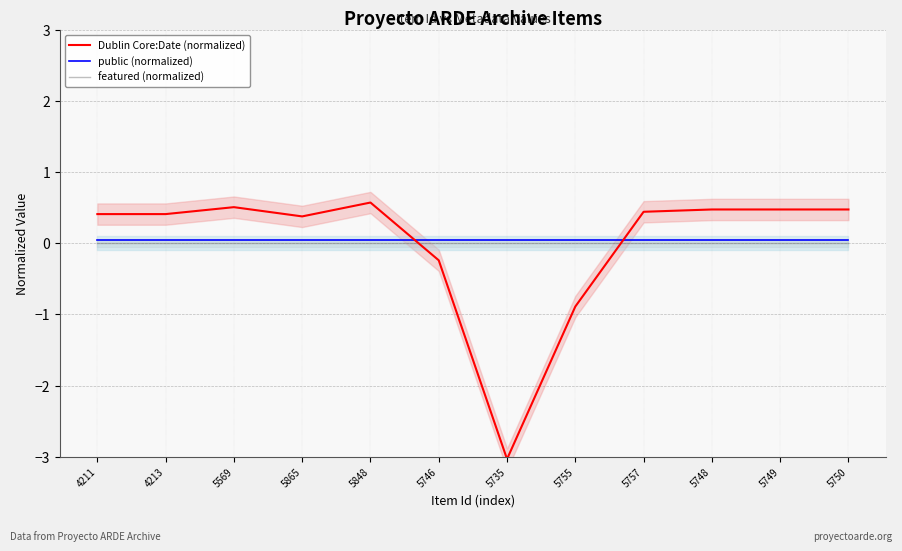

After their last crossing, which series has the higher values: Dublin Core:Date (normalized) or featured (normalized)?

Dublin Core:Date (normalized)